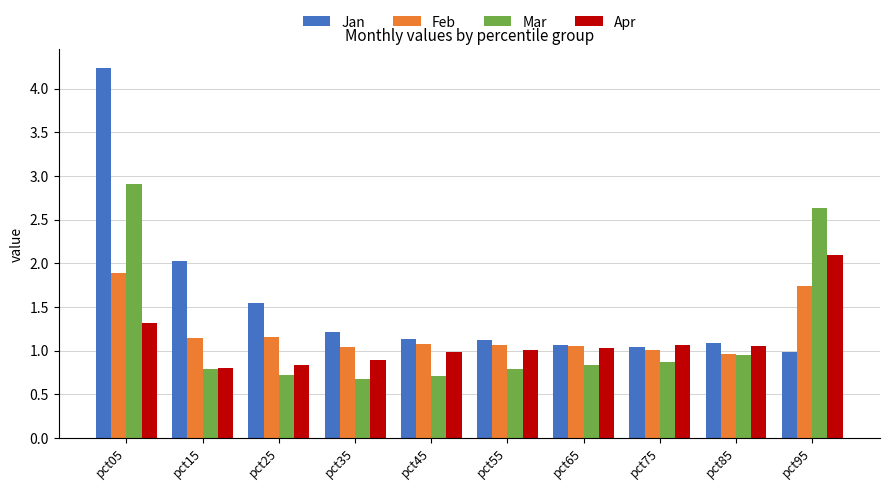

How many data points does each series have?

10